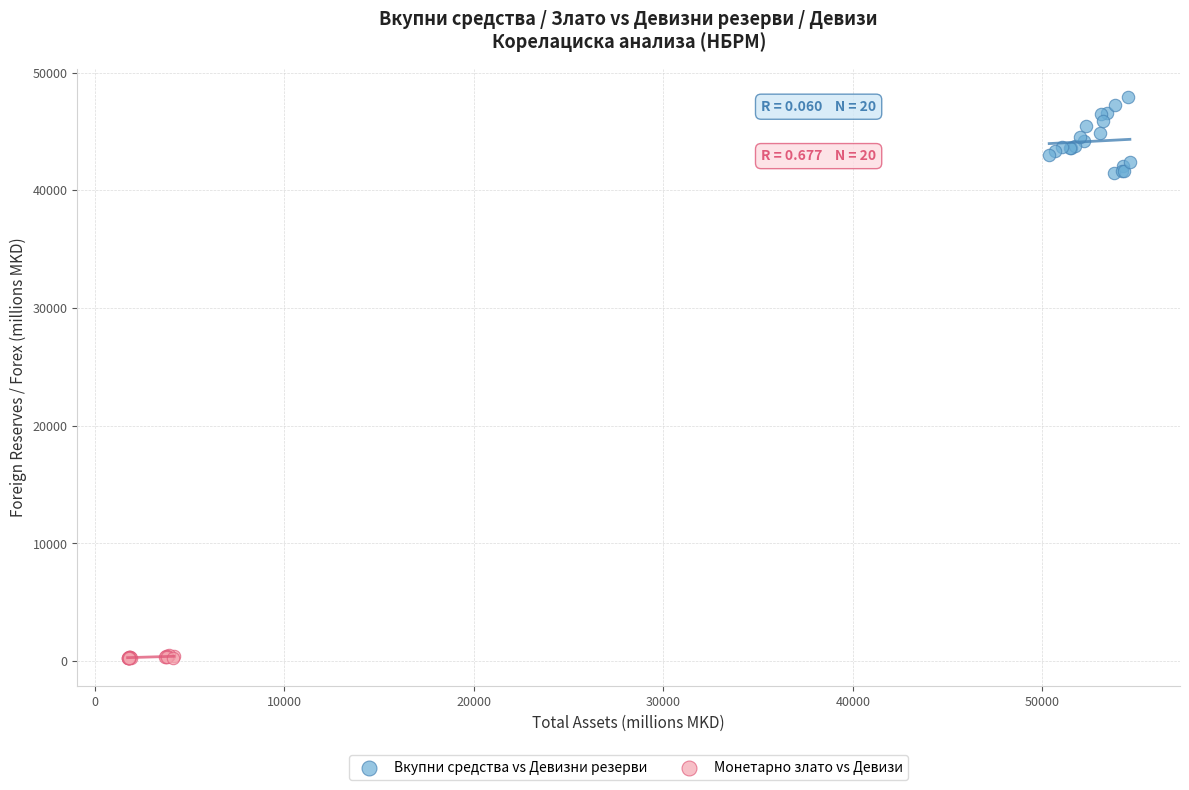

Which series has the widest spread of Y values?

Вкупни средства vs Девизни резерви